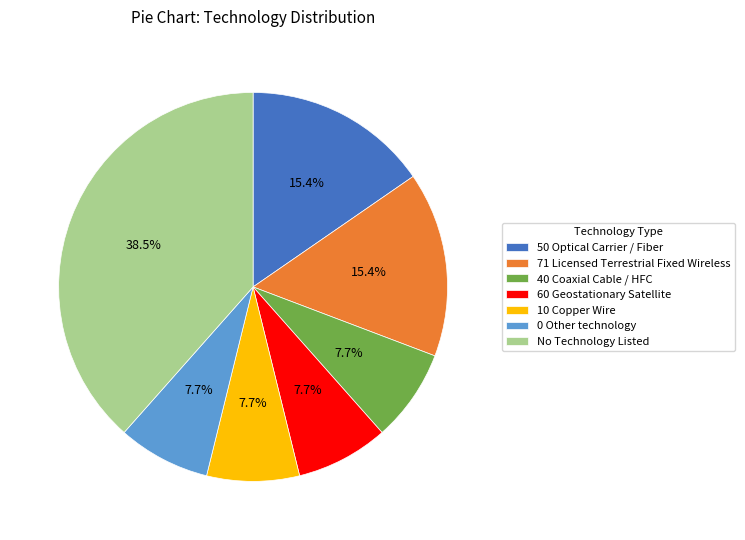

What portion of the pie excludes 0 Other technology?

92.3%